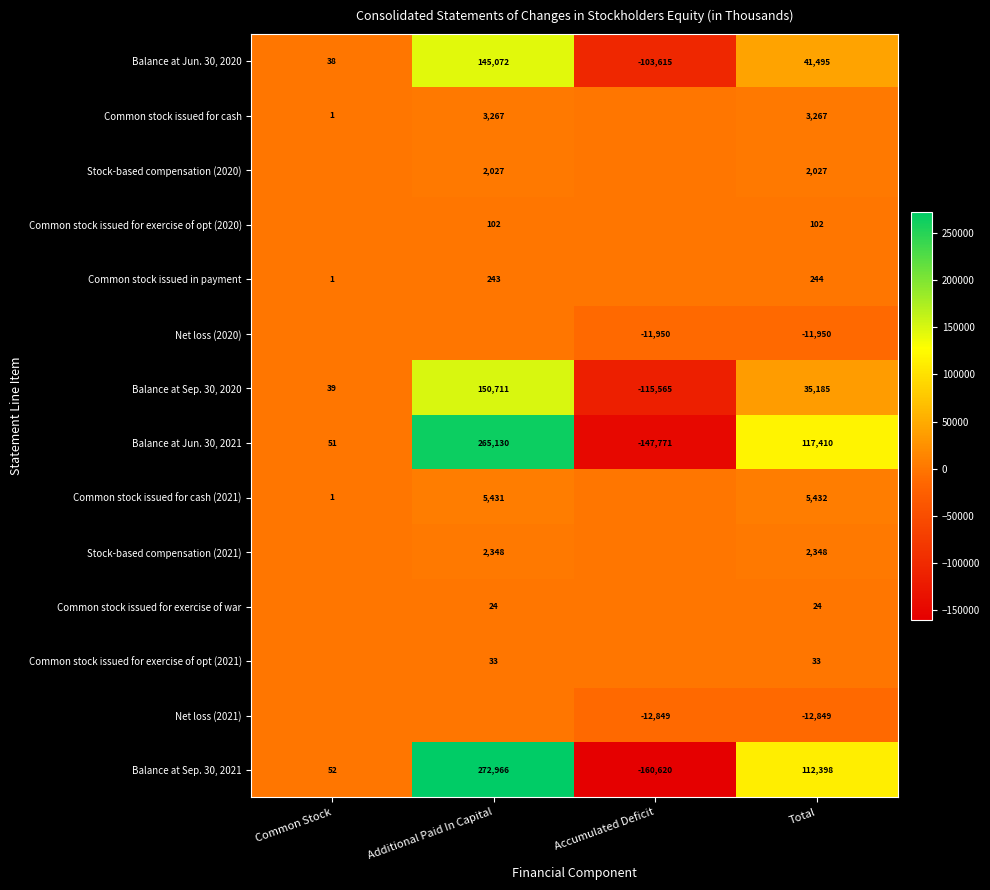

How many values in Balance at Sep. 30, 2020 are above zero?

3